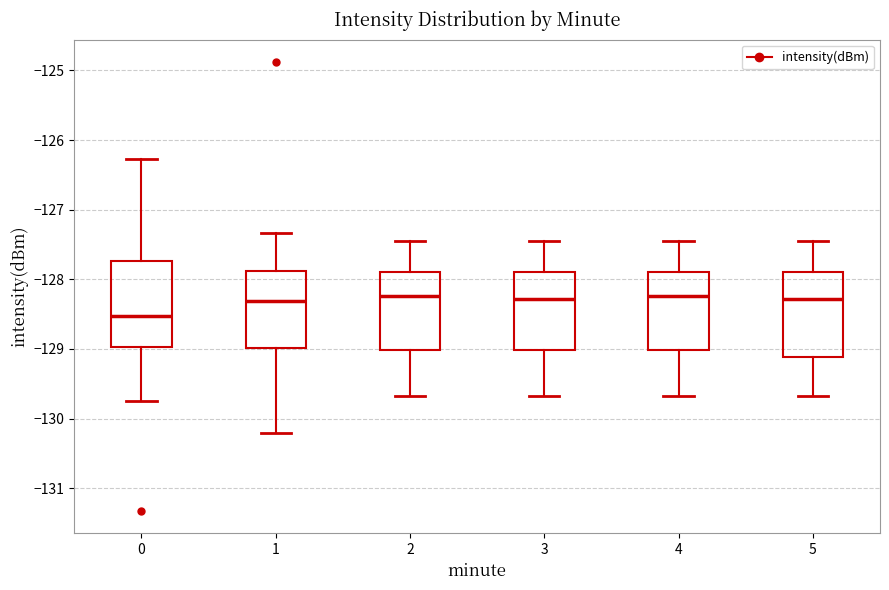

Reading left to right, read every box against the y-axis: the position of its median line, the range the box covers, and the ends of its whiskers. The values are not printed on the chart, so give them approximately, as read against the axis.

0: median -128.5, box -129.0 to -127.7, whiskers -129.7 to -126.3
1: median -128.3, box -129.0 to -127.9, whiskers -130.2 to -127.3
2: median -128.2, box -129.0 to -127.9, whiskers -129.7 to -127.5
3: median -128.3, box -129.0 to -127.9, whiskers -129.7 to -127.5
4: median -128.2, box -129.0 to -127.9, whiskers -129.7 to -127.5
5: median -128.3, box -129.1 to -127.9, whiskers -129.7 to -127.5